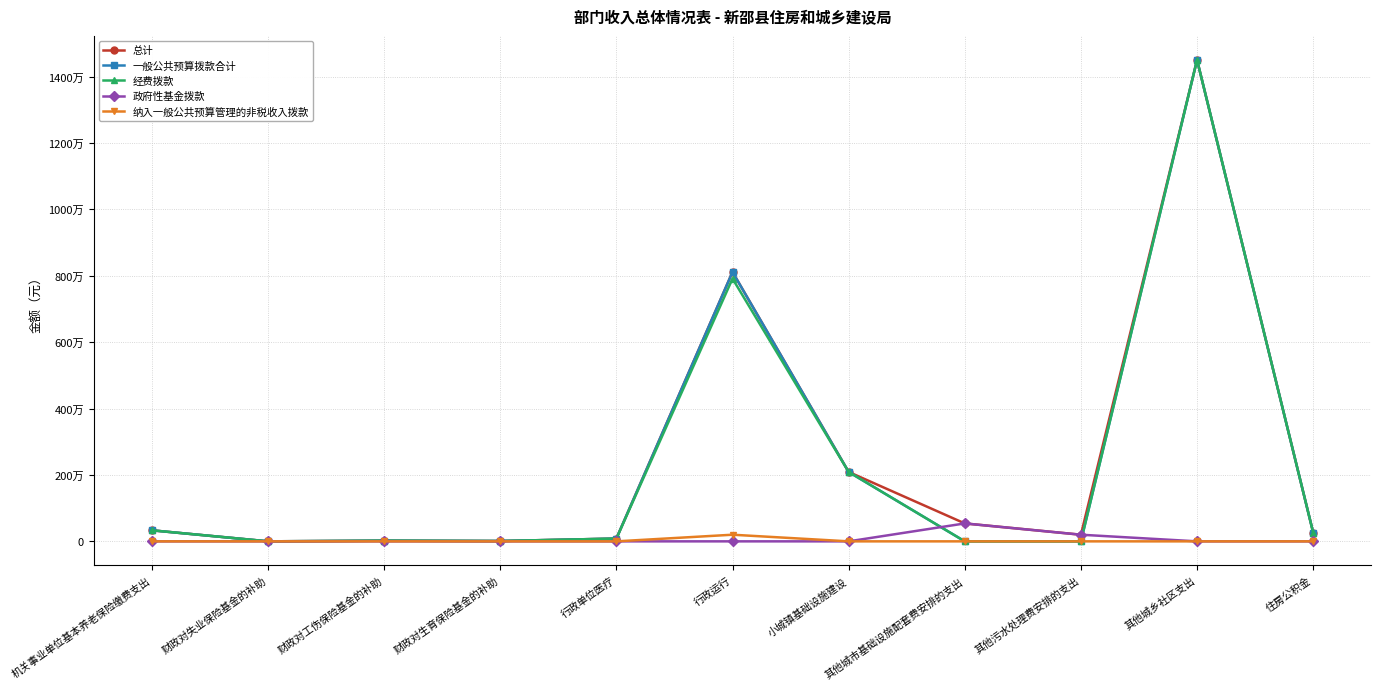

What are all the series names shown in the legend?

总计, 一般公共预算拨款合计, 经费拨款, 政府性基金拨款, 纳入一般公共预算管理的非税收入拨款